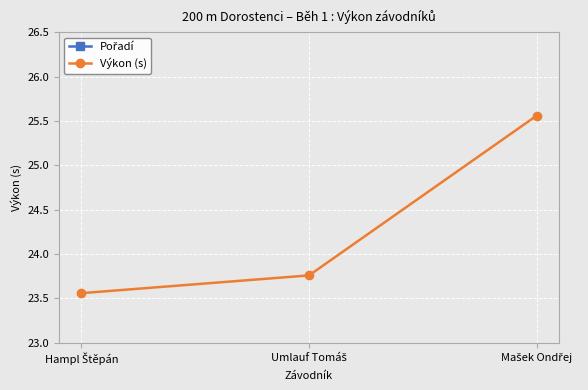

True or false: Výkon (s) has a value of 37.1 at Umlauf Tomáš.

False